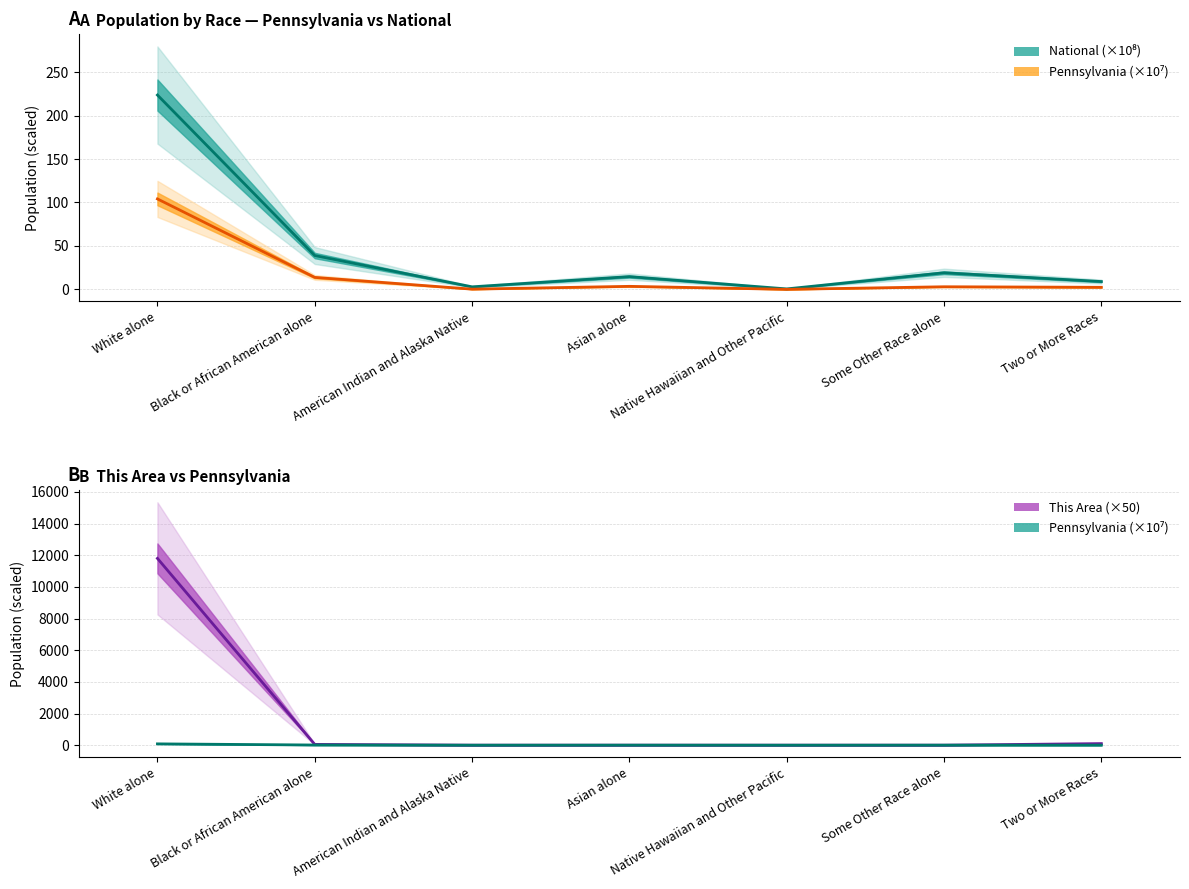

Which series has the largest total across all categories?

This Area